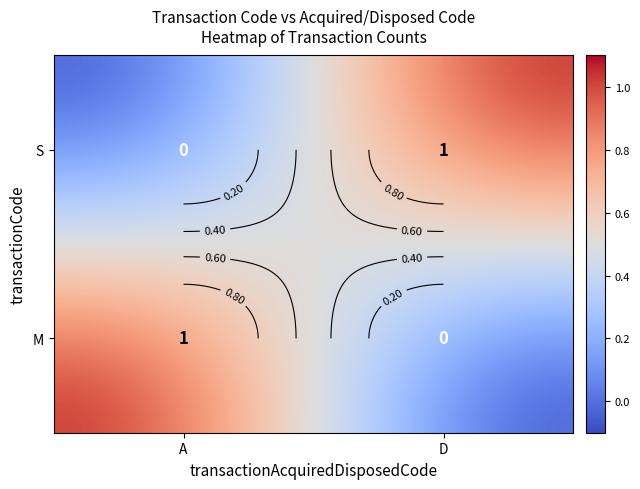

How many positive values does the S series have?

1